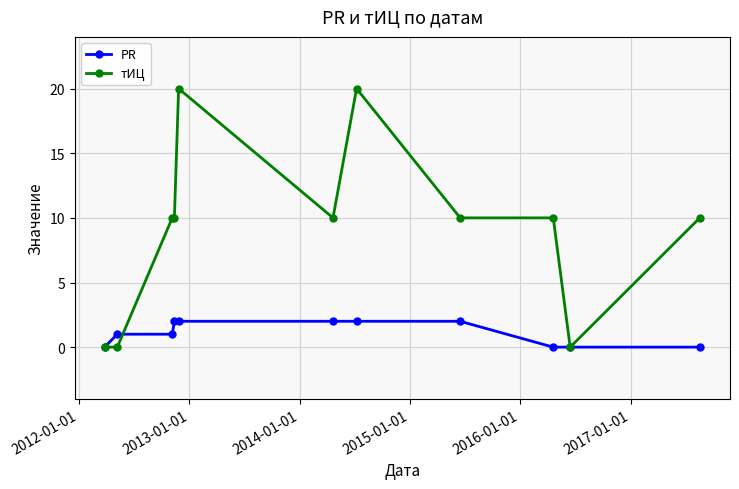

Reading right to left, what are all the values shown in this chart?

PR: 0	0	0	2	2	2	2	2	1	1	0
тИЦ: 10	0	10	10	20	10	20	10	10	0	0